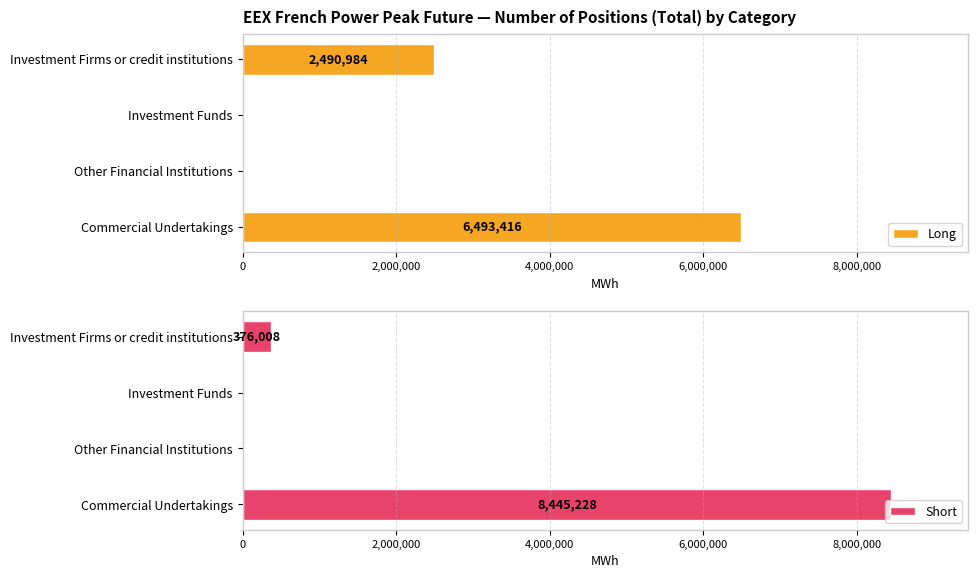

Which category has the highest value in the Long series?

Commercial Undertakings